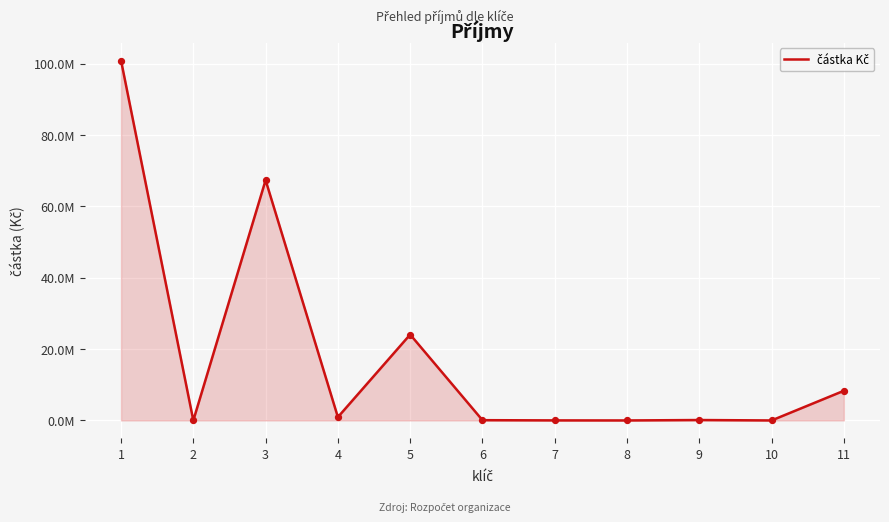

Is this an area chart (filled region under the line)?

Yes